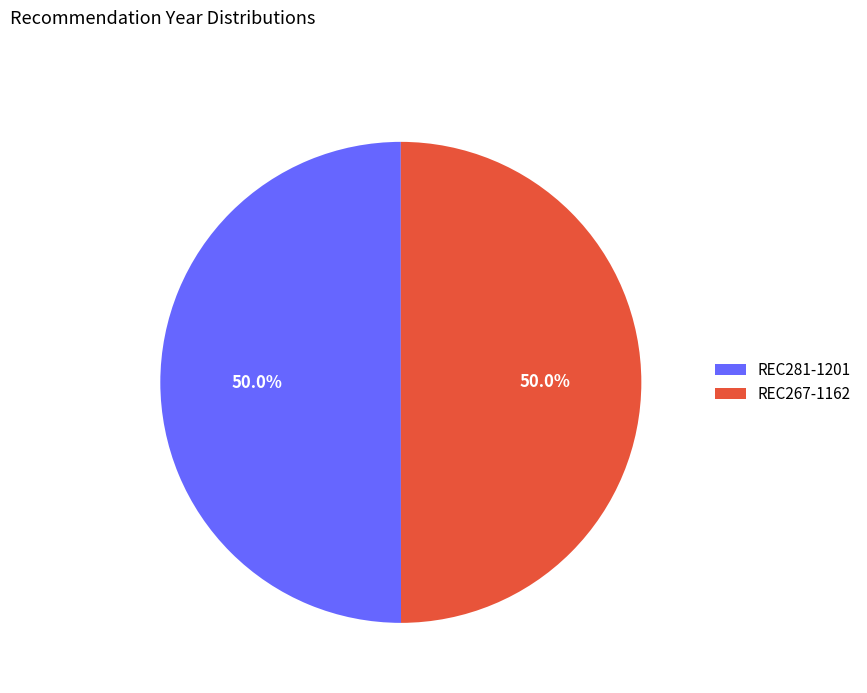

How many segments does this pie chart have?

2